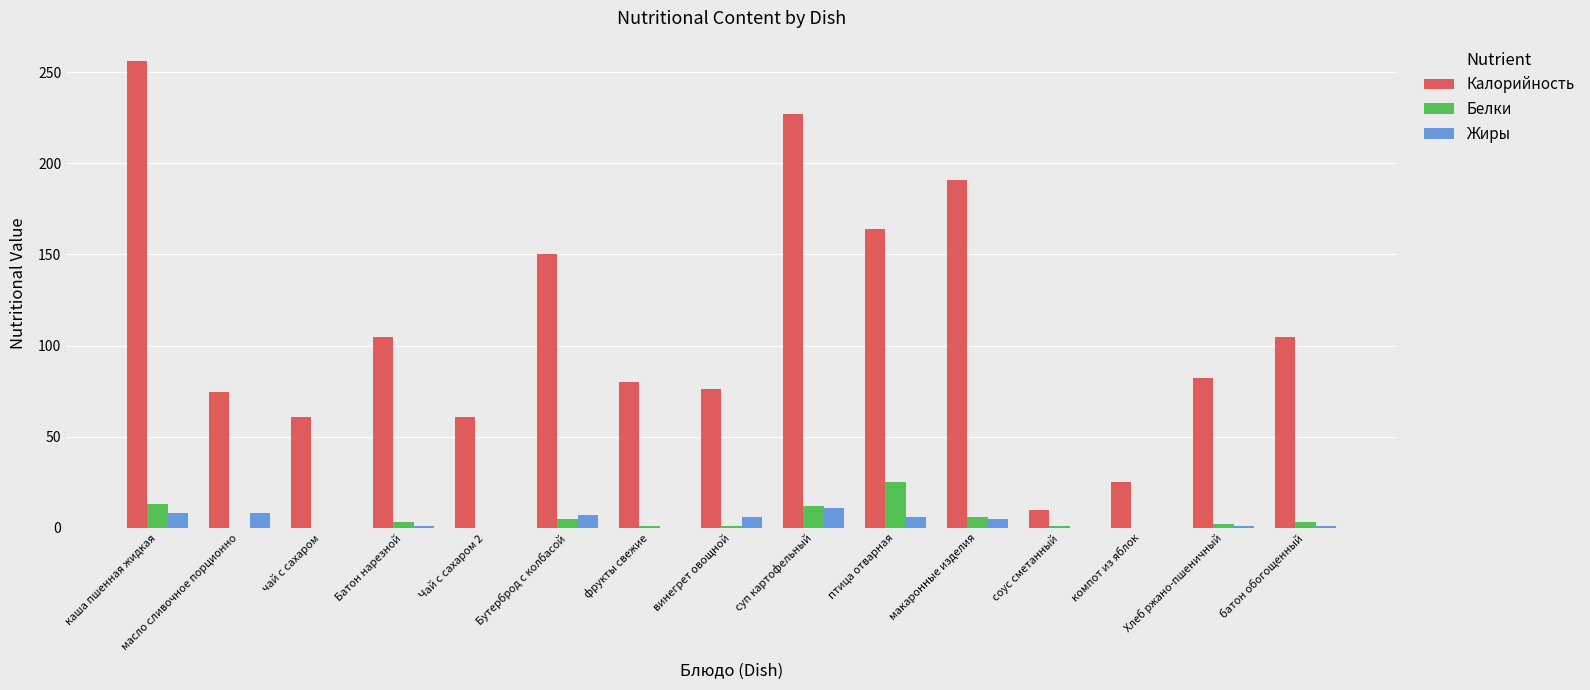

At which label is Калорийность closest to 133?

Бутерброд с колбасой